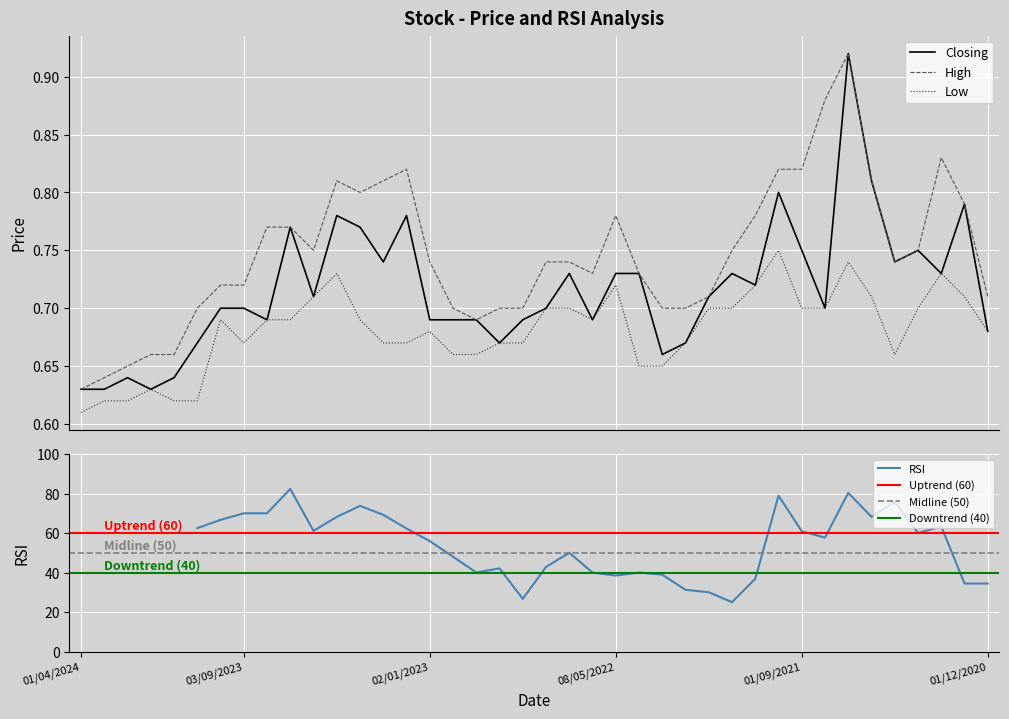

List the series in order of their peak value, highest first.

Closing, High, Low